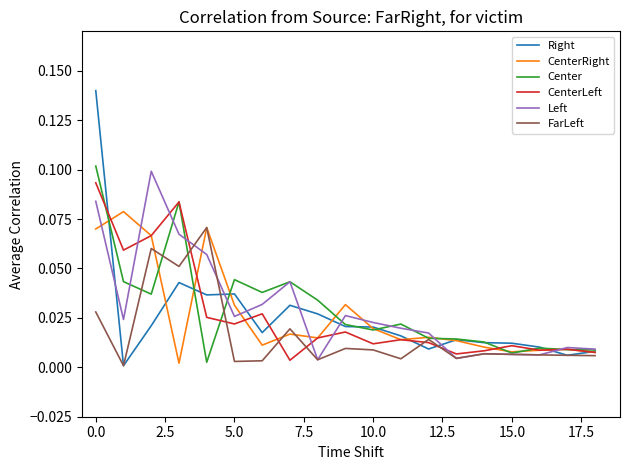

Is this an area chart (filled region under the line)?

No